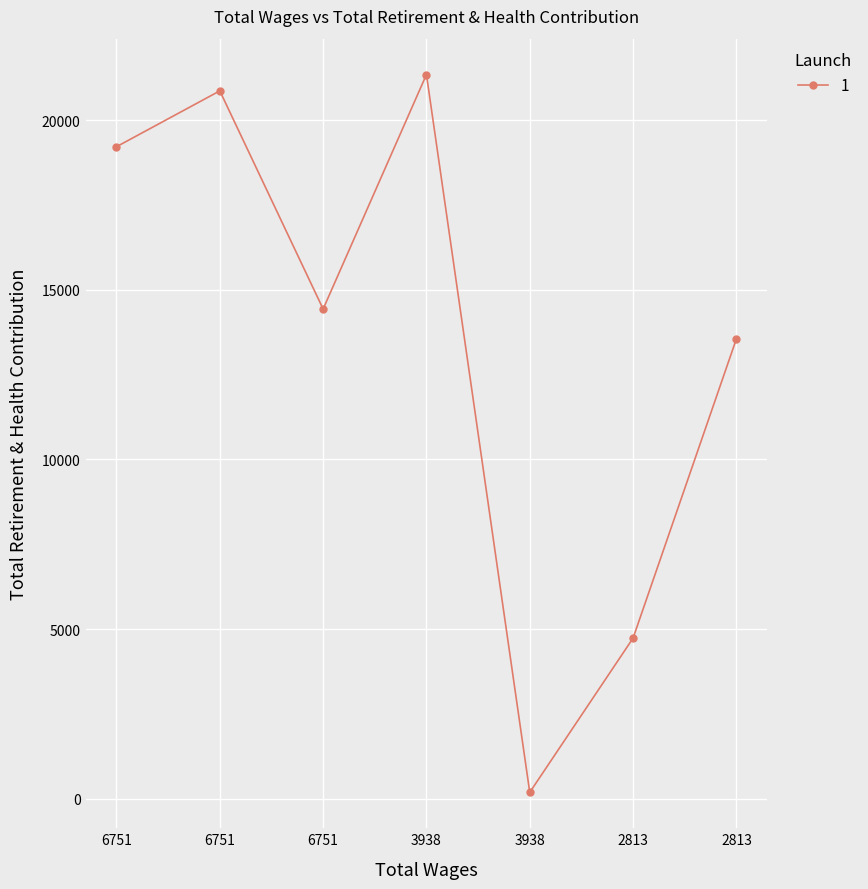

Does the chart have visible grid lines?

Yes